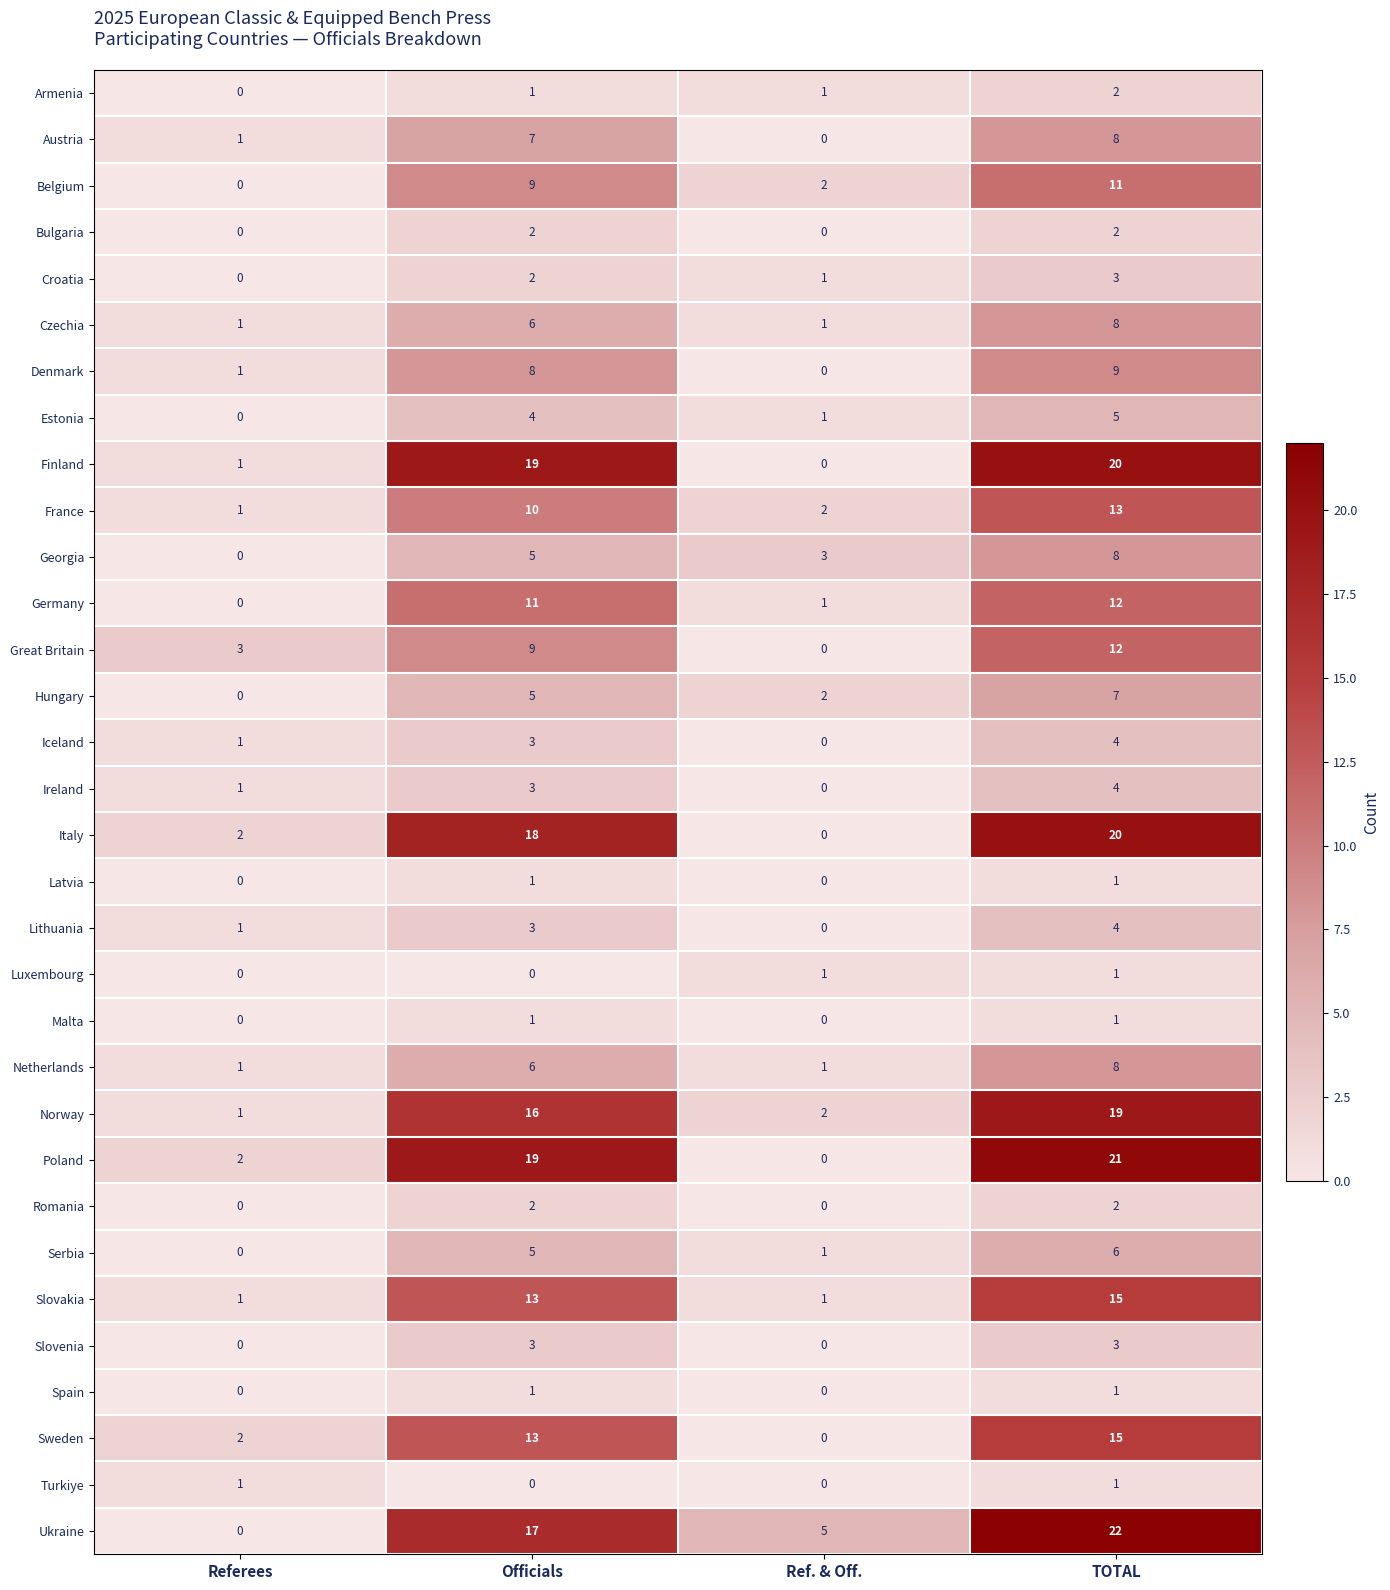

Which series has the largest range (max minus min)?

Ukraine